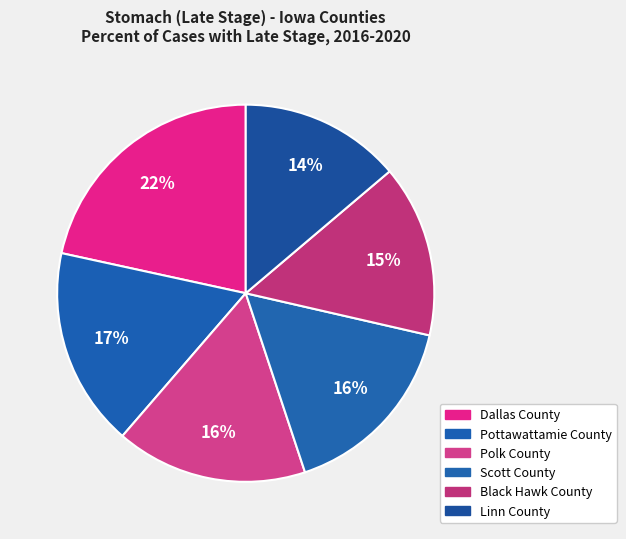

Count the number of slices in the pie.

6